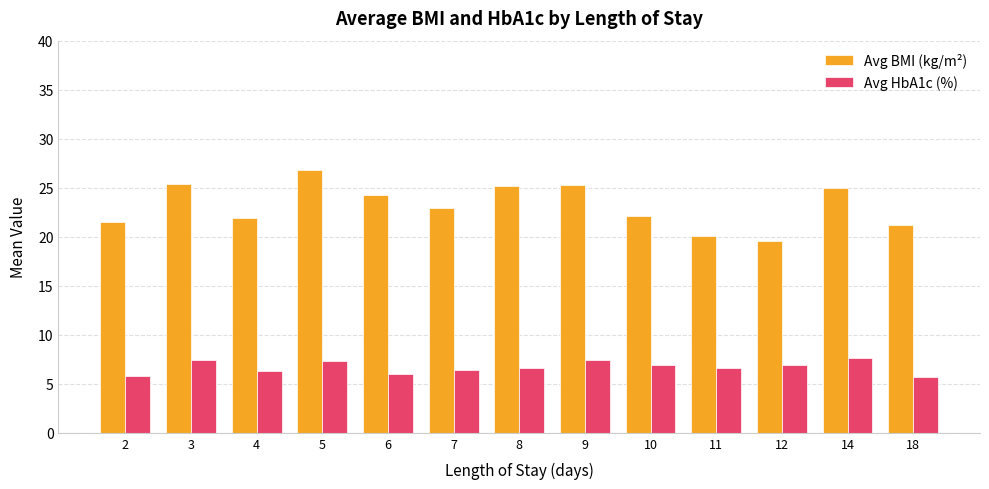

Rank the series by their maximum value, from lowest to highest.

Avg HbA1c (%), Avg BMI (kg/m²)